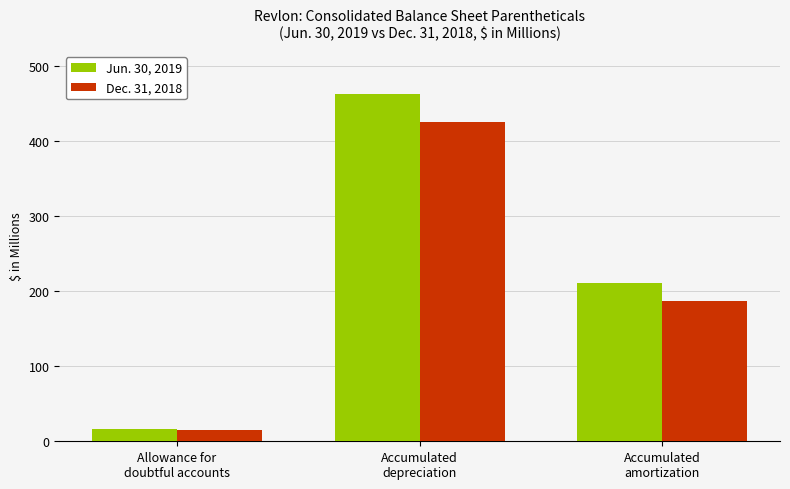

How many data points in Jun. 30, 2019 are less than 210?

1